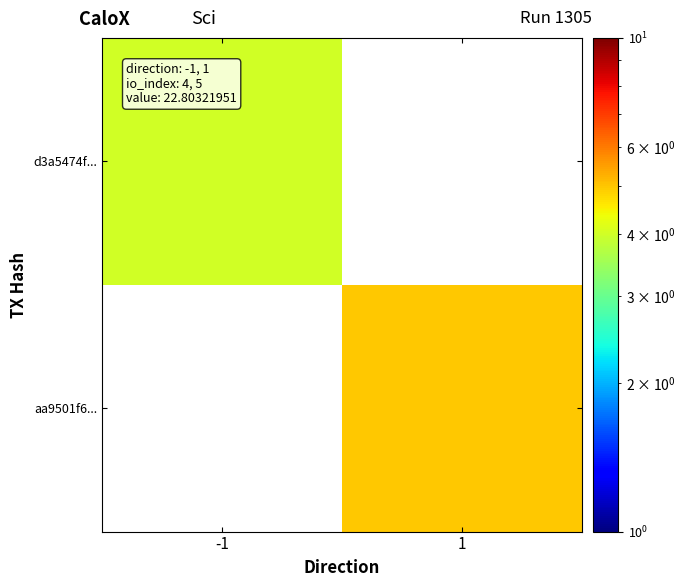

How many distinct data groups are displayed?

2